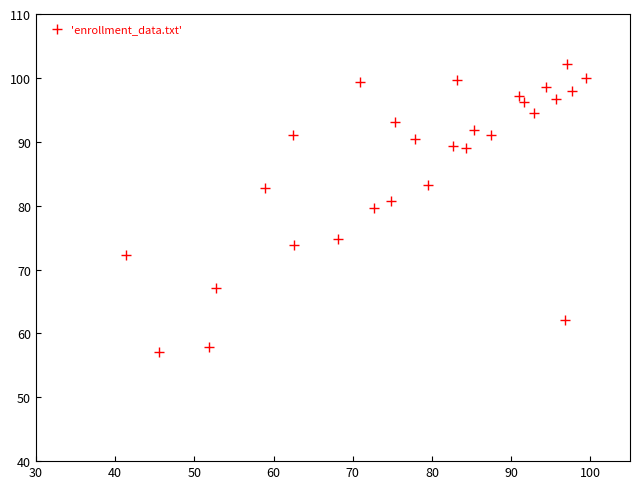

What is the range of Y values (max minus min)?

45.0